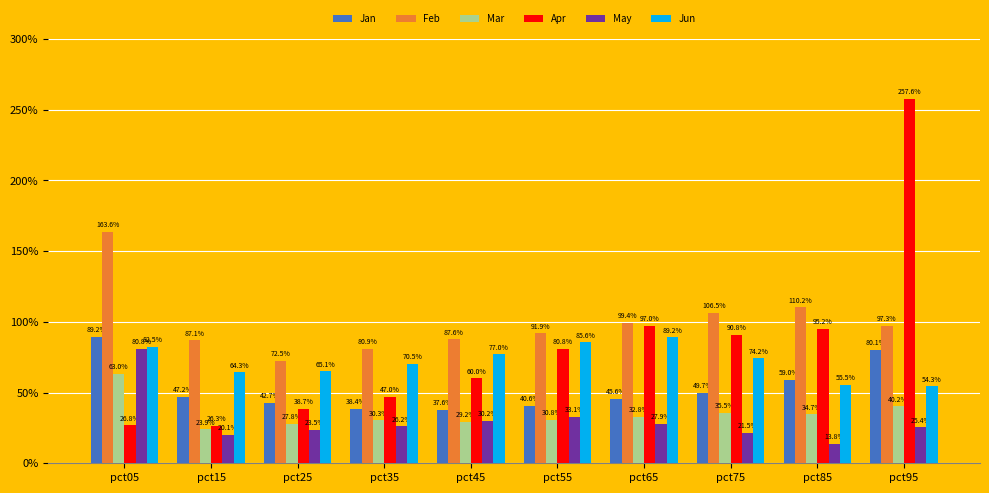

Are the bars horizontal?

No